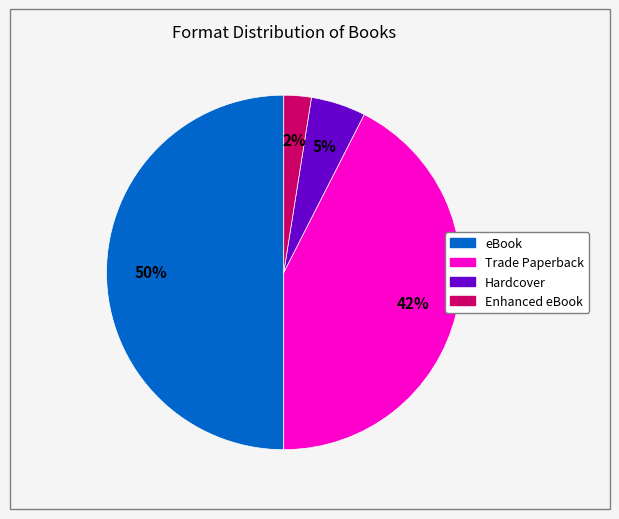

To the nearest percent, what portion does Trade Paperback represent?

42%